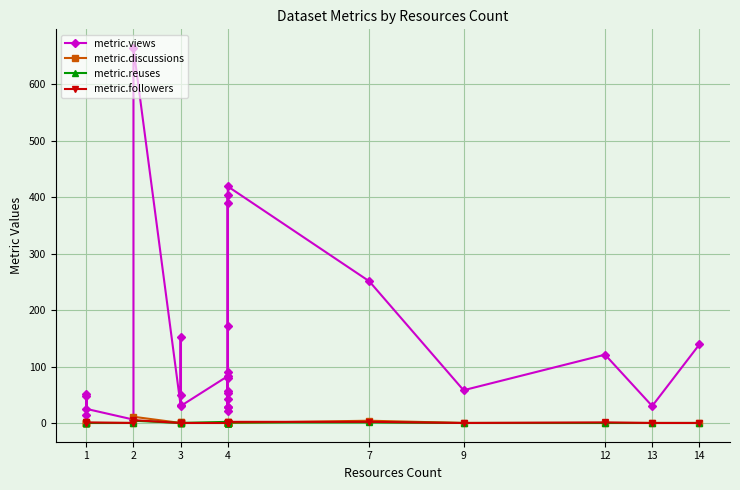

Which category has the lowest value in the metric.followers series?

1